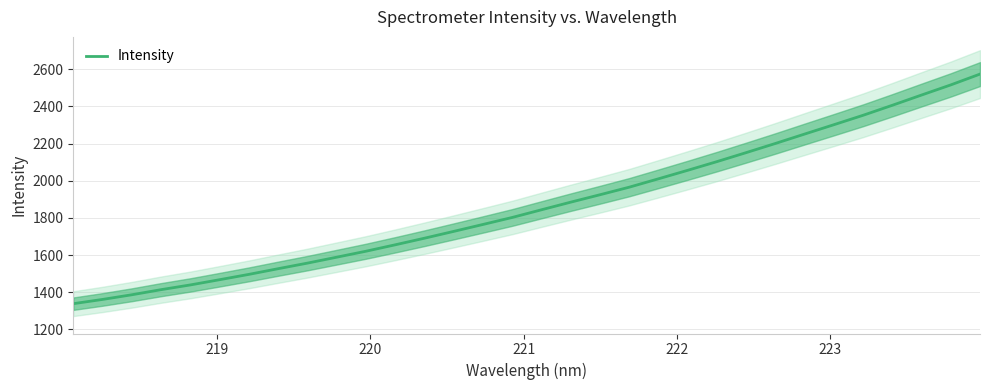

True or false: the data has more than 1 interior local peaks.

False